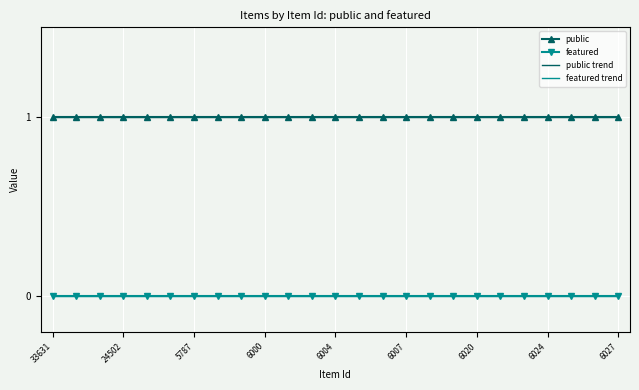

What is the total value across all series at 27?

1